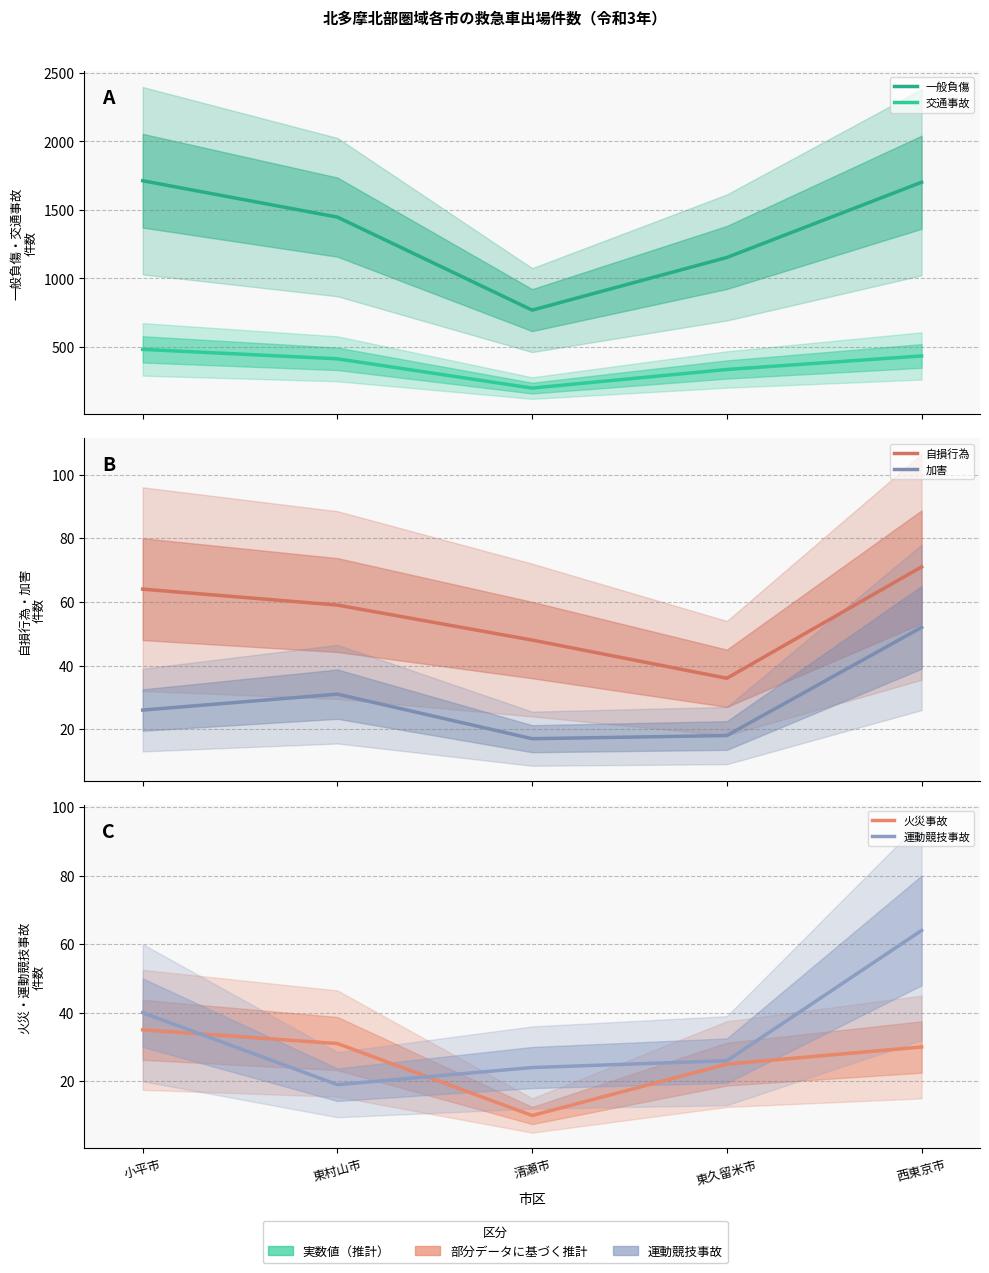

Reading left to right, transcribe all the data shown in this chart.

一般負傷: 小平市=1713	東村山市=1447	清瀬市=767	東久留米市=1152	西東京市=1702
交通事故: 小平市=480	東村山市=411	清瀬市=197	東久留米市=333	西東京市=432
自損行為: 小平市=64	東村山市=59	清瀬市=48	東久留米市=36	西東京市=71
加害: 小平市=26	東村山市=31	清瀬市=17	東久留米市=18	西東京市=52
火災事故: 小平市=35	東村山市=31	清瀬市=10	東久留米市=25	西東京市=30
運動競技事故: 小平市=40	東村山市=19	清瀬市=24	東久留米市=26	西東京市=64